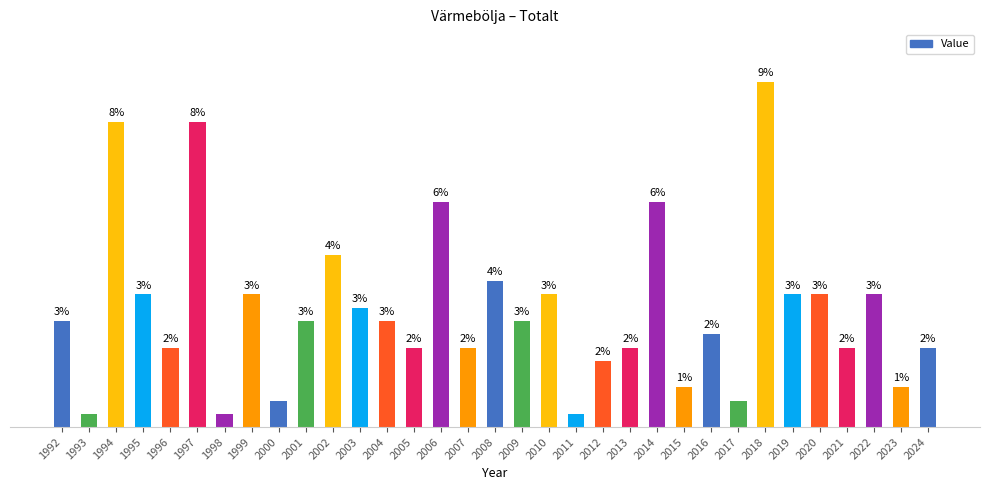

What value does the data have at 2024, to the nearest 10?

10